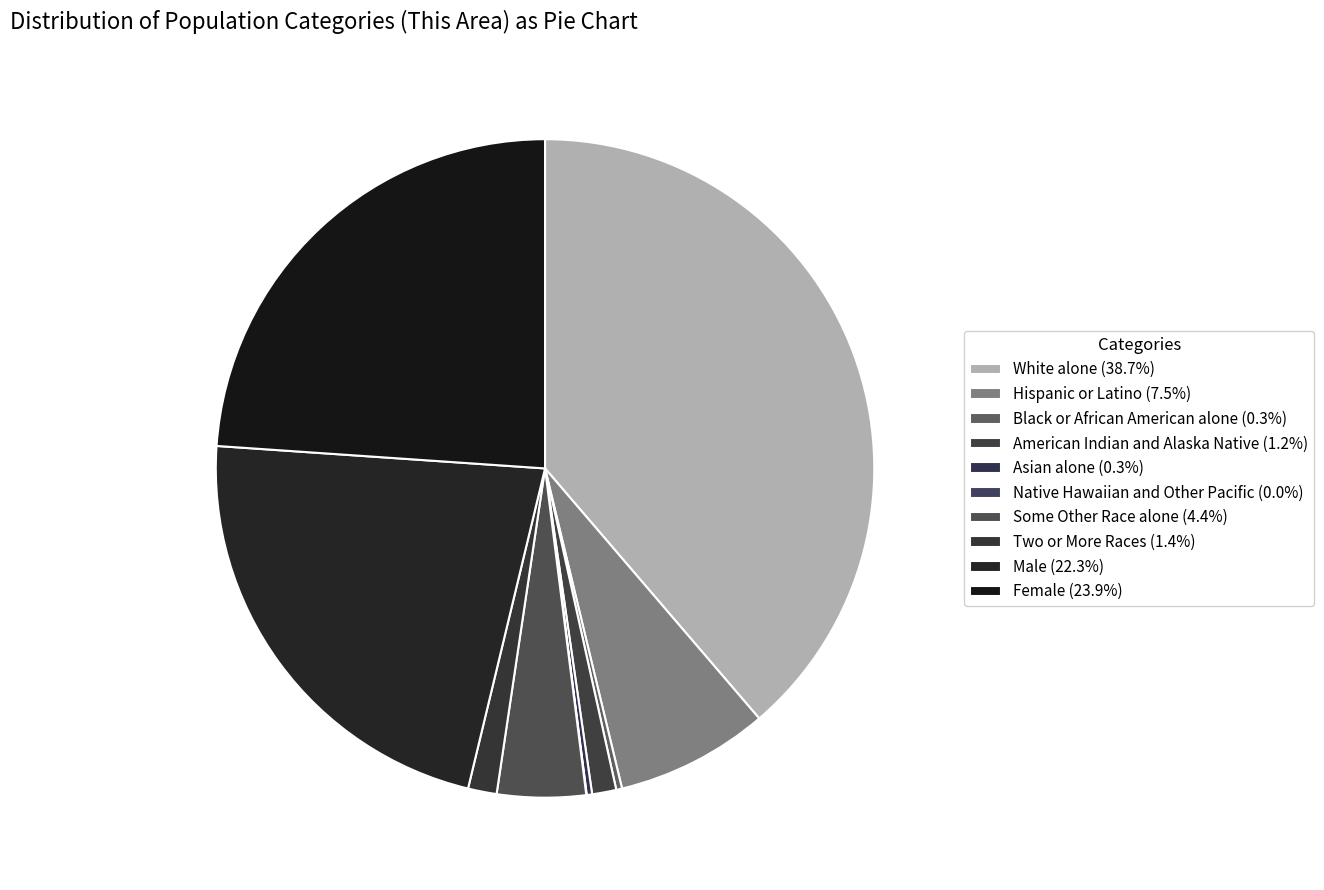

Approximately how many times larger is the value at Two or More Races compared to Male?

0.1